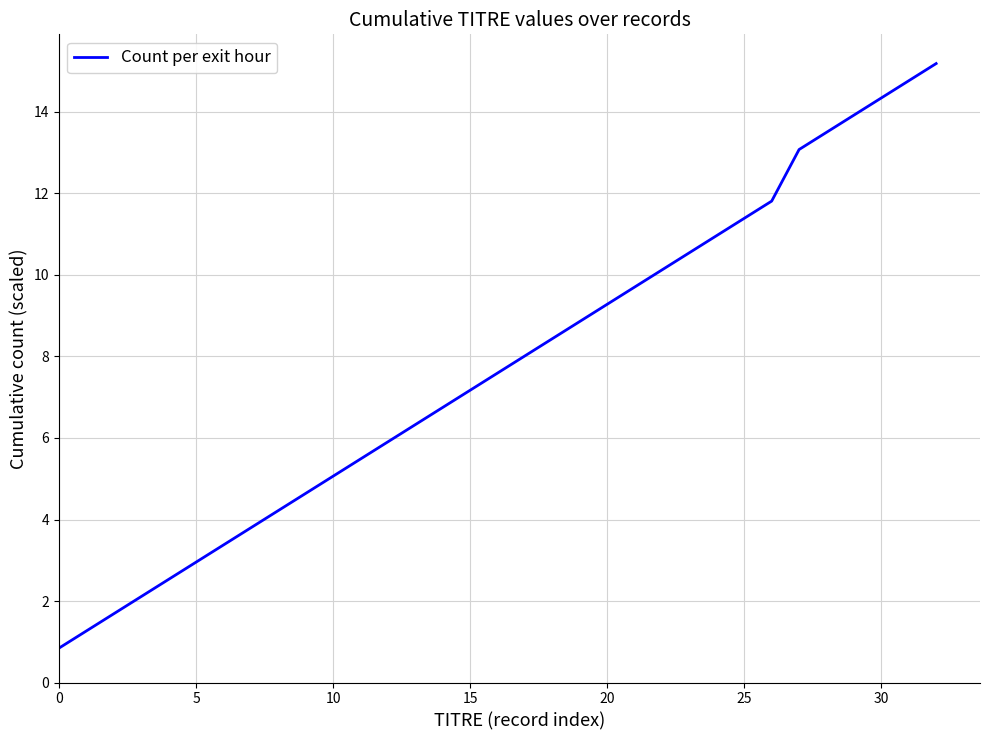

What is the minimum value shown in the chart?

0.8